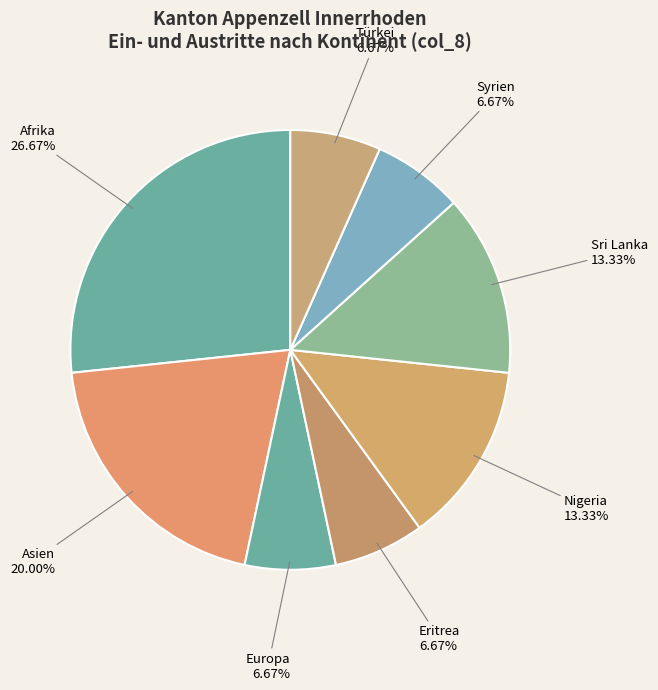

Which has a higher value, Sri Lanka or Asien?

Asien